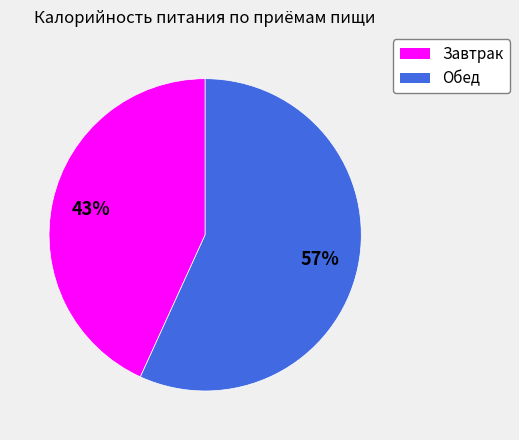

Between Обед and Завтрак, which is larger?

Обед